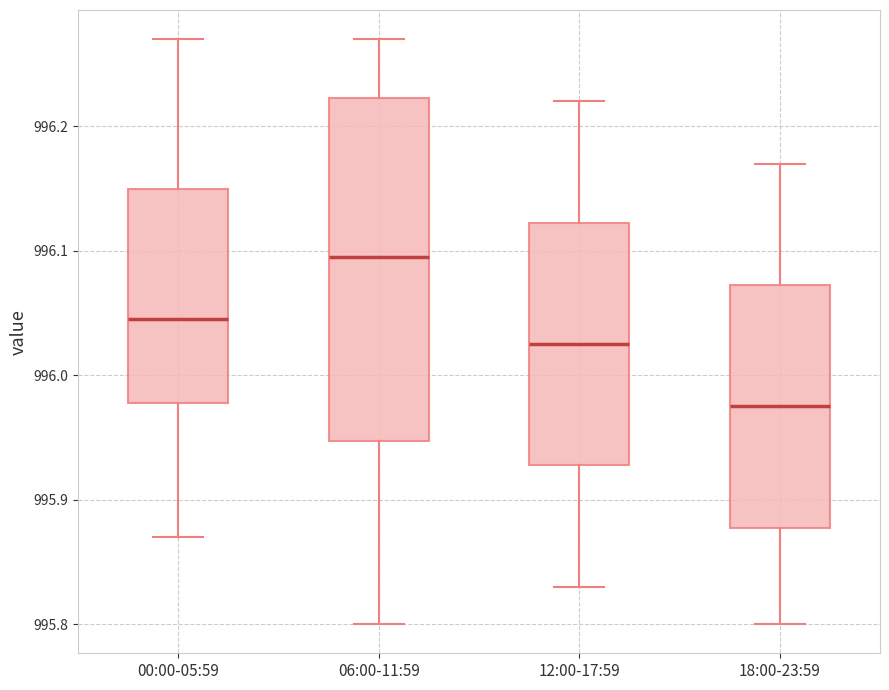

Reading left to right, read every box against the y-axis: the position of its median line, the range the box covers, and the ends of its whiskers. The values are not printed on the chart, so give them approximately, as read against the axis.

00:00-05:59: median 996.05, box 995.98 to 996.15, whiskers 995.87 to 996.27
06:00-11:59: median 996.10, box 995.95 to 996.22, whiskers 995.80 to 996.27
12:00-17:59: median 996.03, box 995.93 to 996.12, whiskers 995.83 to 996.22
18:00-23:59: median 995.98, box 995.88 to 996.07, whiskers 995.80 to 996.17